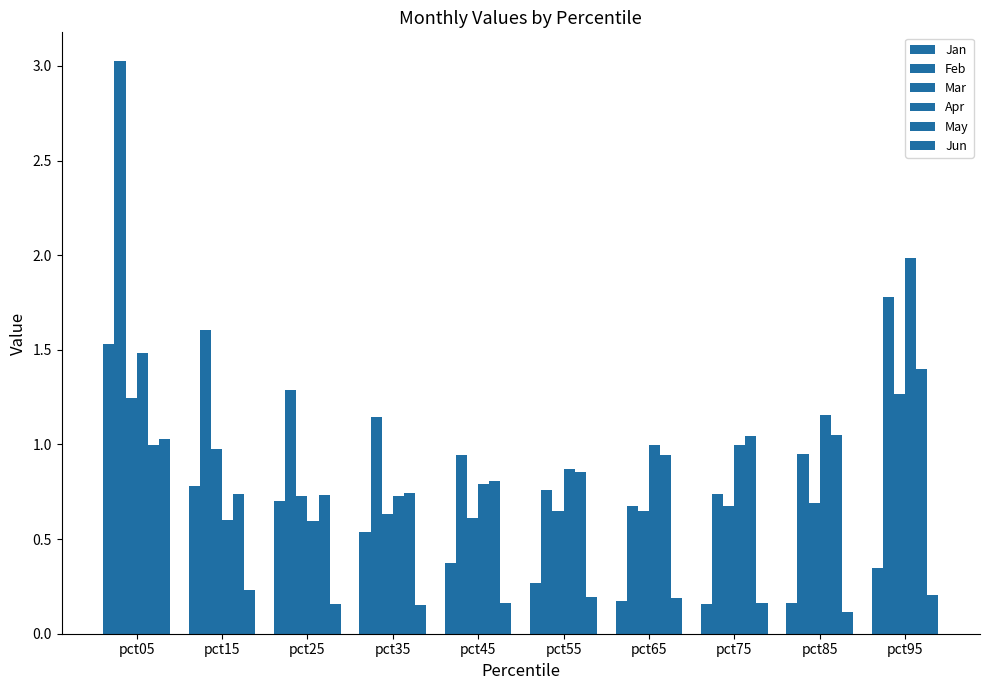

At pct45, list the series in order from smallest to largest.

Jun, Jan, Mar, Apr, May, Feb